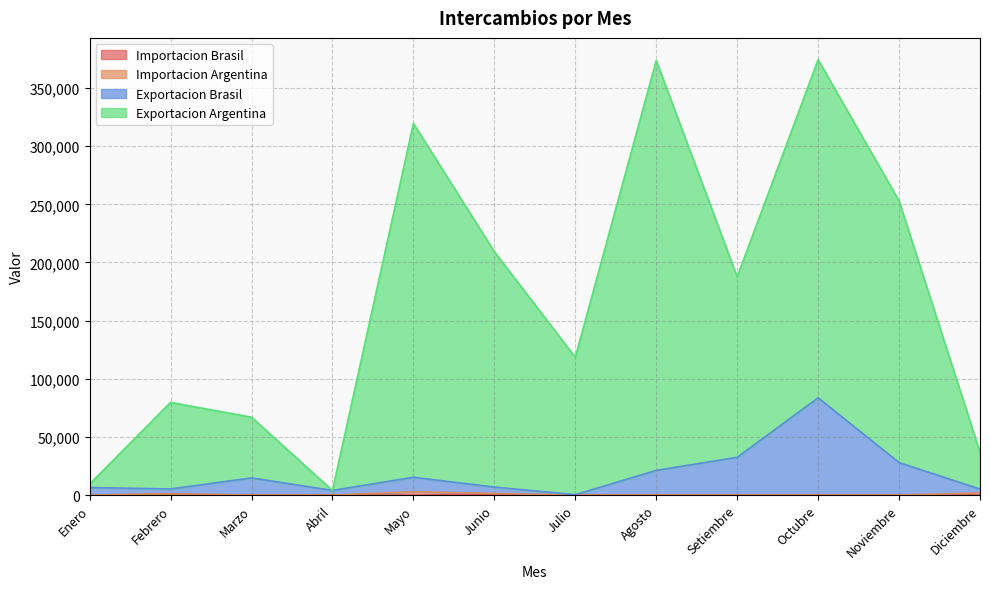

What is the total value across all series at Noviembre?

253028.9